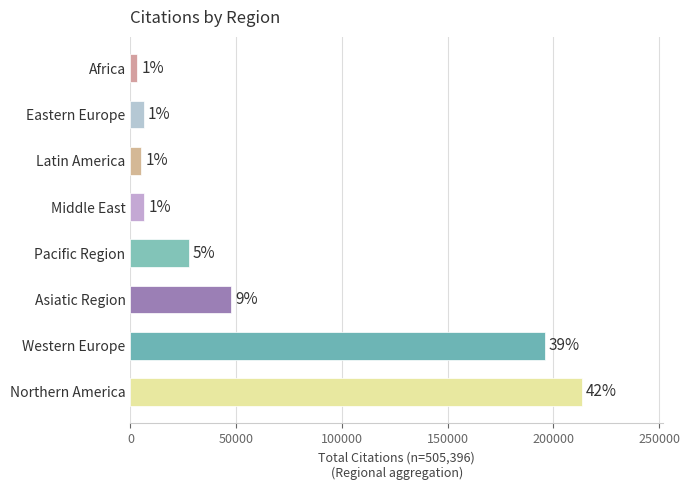

True or false: the data shows 19211 at Western Europe.

False